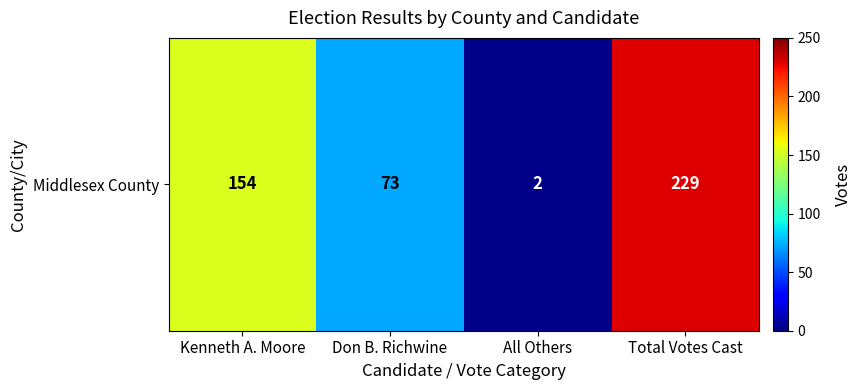

Rank the categories by value from lowest to highest.

All Others, Don B. Richwine, Kenneth A. Moore, Total Votes Cast